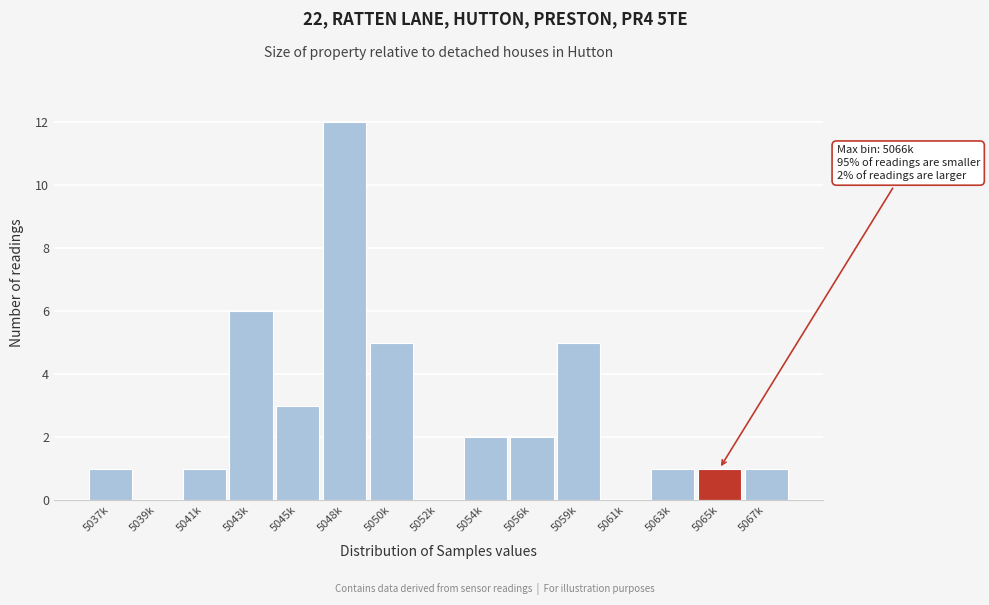

Reading right to left, transcribe all the data shown in this chart.

5067k=1	5065k=1	5063k=1	5061k=0	5059k=5	5056k=2	5054k=2	5052k=0	5050k=5	5048k=12	5045k=3	5043k=6	5041k=1	5039k=0	5037k=1